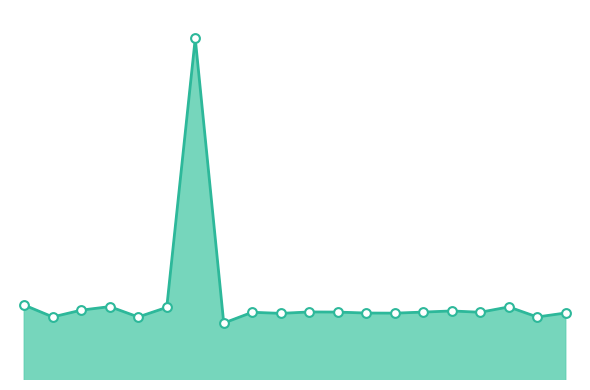

Approximately how many times larger is the value at 16 compared to 6?

0.9